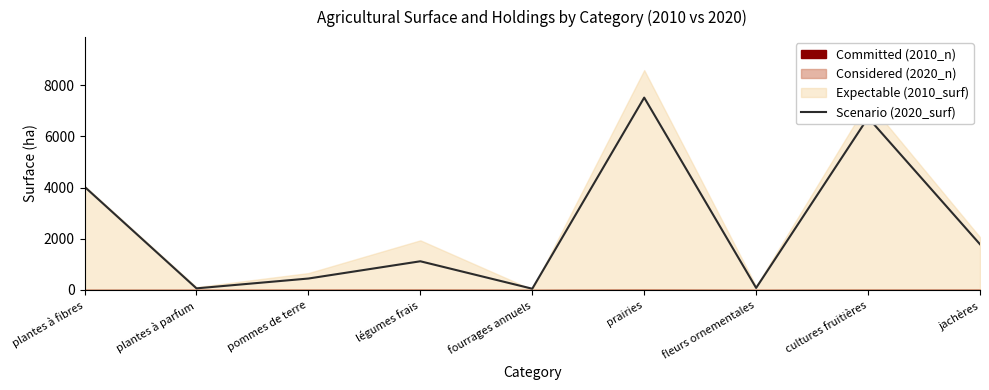

What is the difference between the values at prairies and pommes de terre?

7068.8